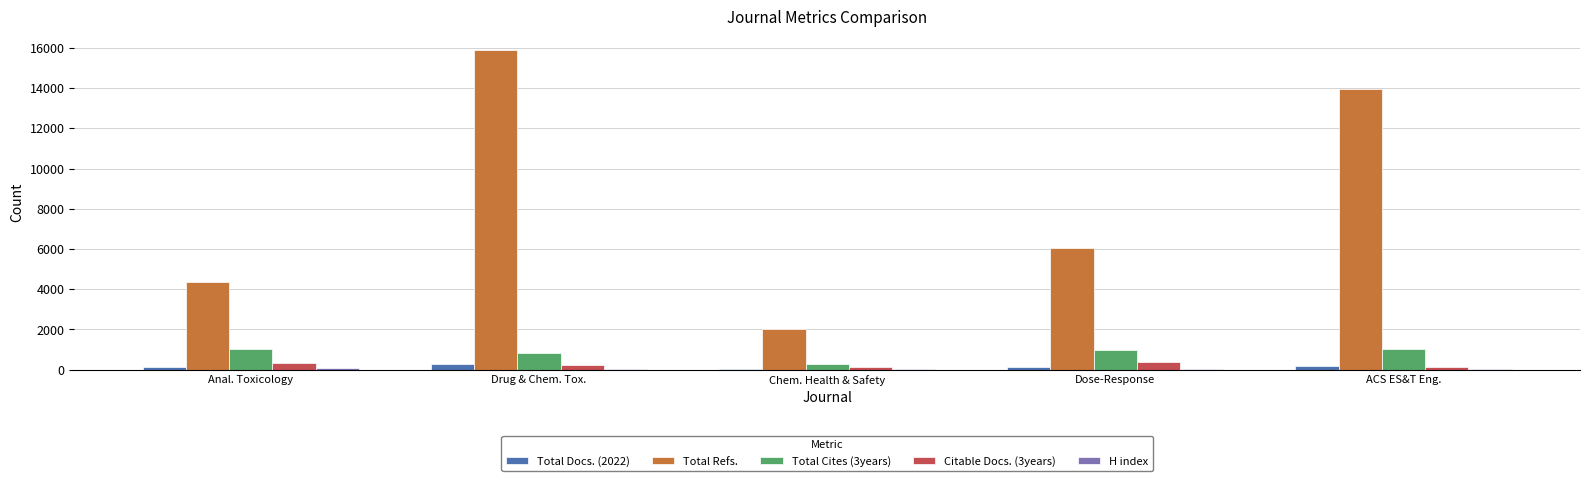

Which category has the highest value across all series?

Drug & Chem. Tox.